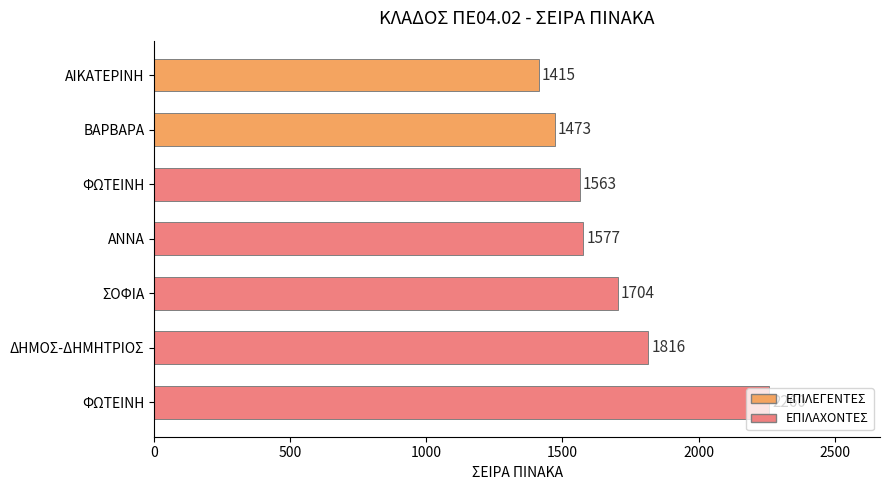

How many values are below 1577?

3